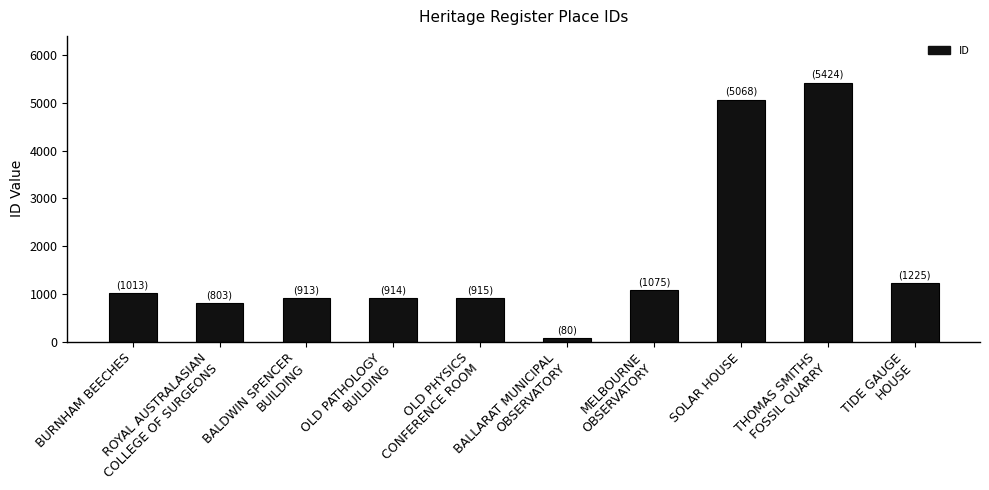

Read the value at SOLAR HOUSE, to the nearest 10.

5070